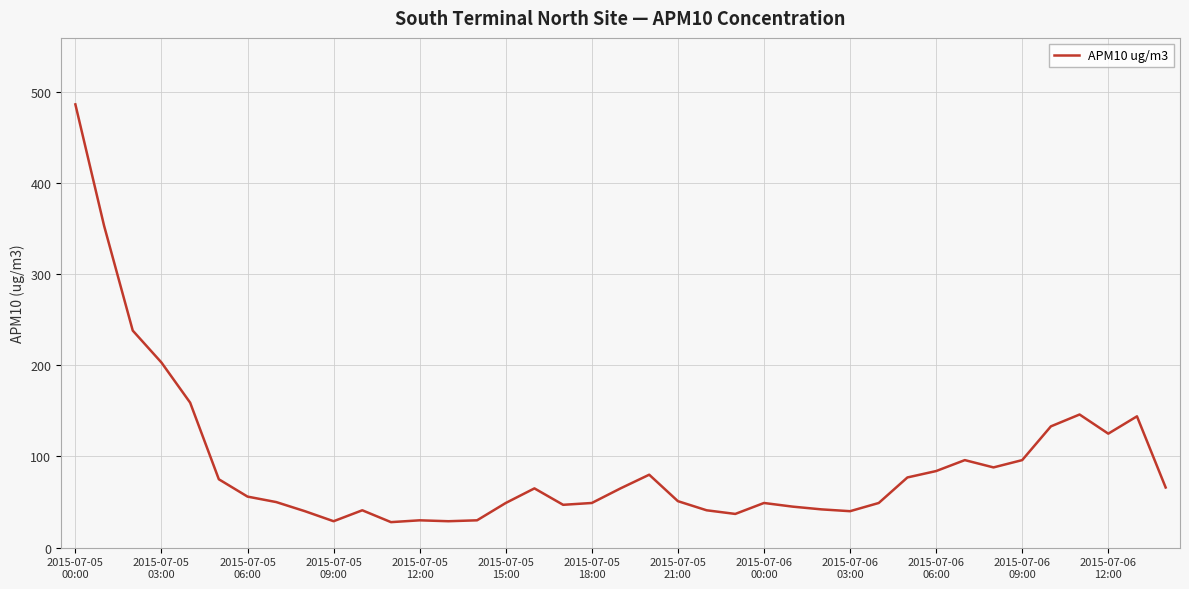

What is the smallest value displayed?

28